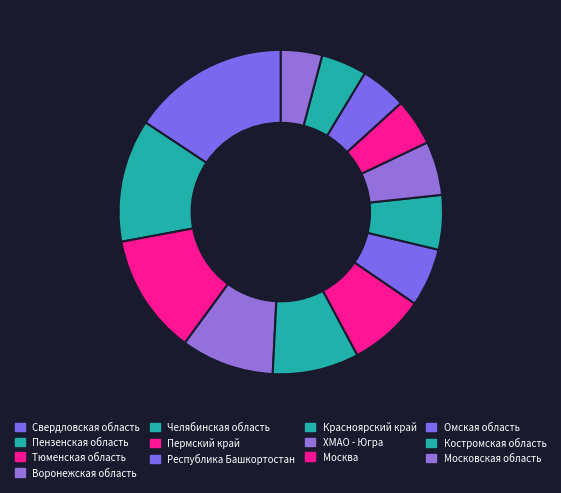

To the nearest percent, what is the difference between the Пензенская область and Пермский край slice percentages?

5%